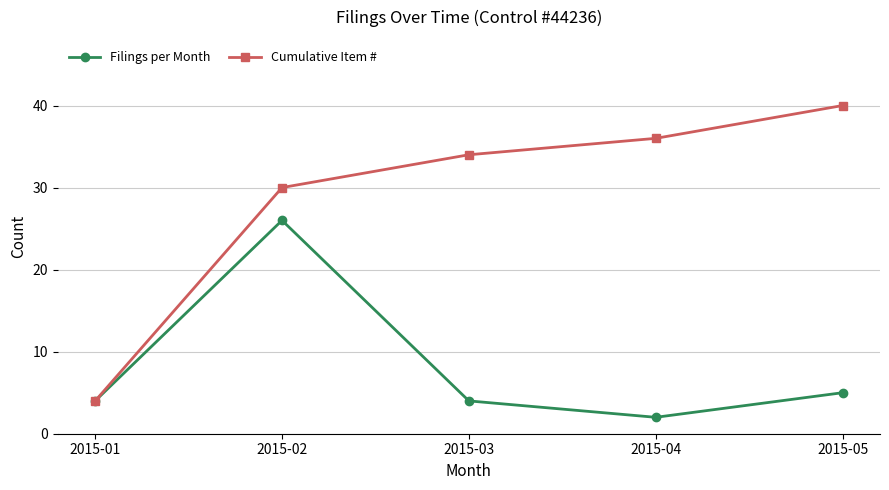

Where is the first local maximum for Filings per Month?

2015-02